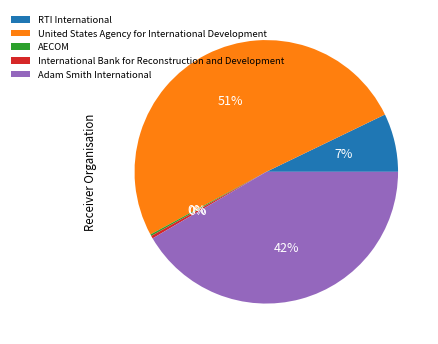

Which category has the biggest portion of the pie?

United States Agency for International Development